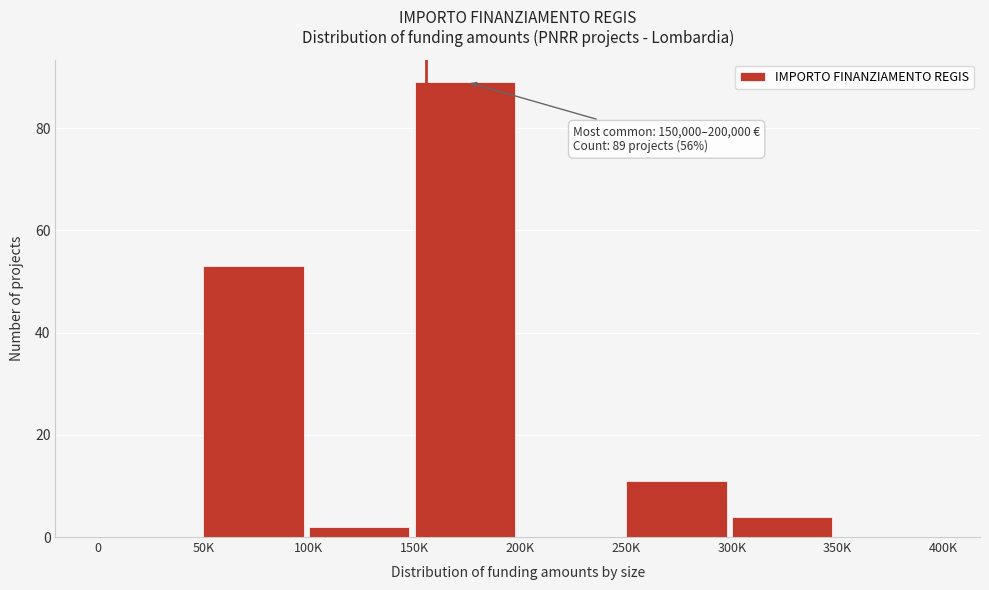

Reading left to right, transcribe all the data shown in this chart.

0=0	50K=53	100K=2	150K=89	200K=0	250K=11	300K=4	350K=0